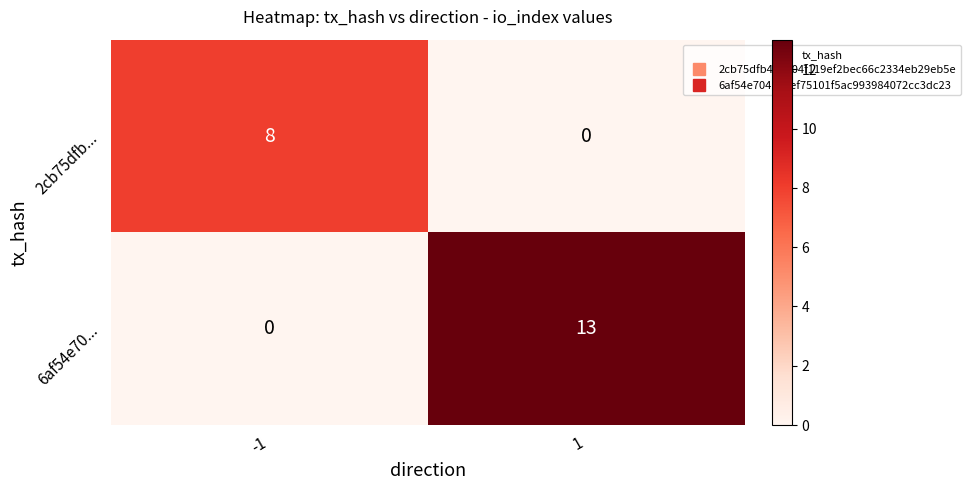

Between -1 and 1, which series saw the biggest shift?

6af54e70...